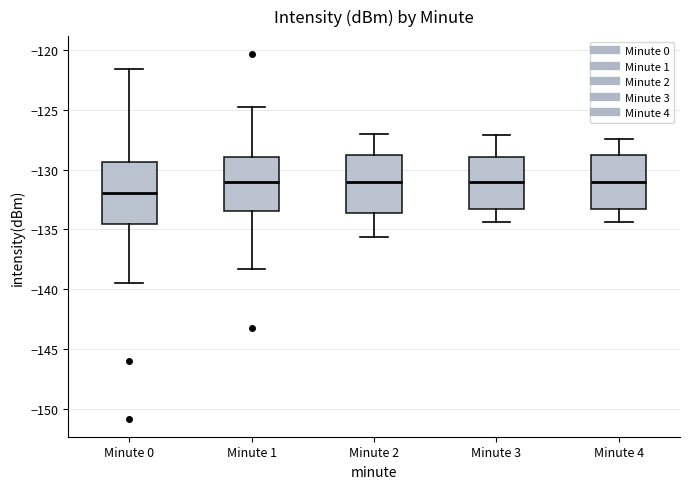

Reading left to right, transcribe this box plot: for each box, give where its median line is, the range the box spans, and where its two whiskers end, as read against the y-axis. The values are not printed on the chart, so give them approximately, as read against the axis.

Minute 0: median -132.0, box -134.5 to -129.5, whiskers -139.5 to -121.5
Minute 1: median -131.0, box -133.5 to -129.0, whiskers -138.5 to -125.0
Minute 2: median -131.0, box -133.5 to -129.0, whiskers -135.5 to -127.0
Minute 3: median -131.0, box -133.5 to -129.0, whiskers -134.5 to -127.0
Minute 4: median -131.0, box -133.5 to -129.0, whiskers -134.5 to -127.5